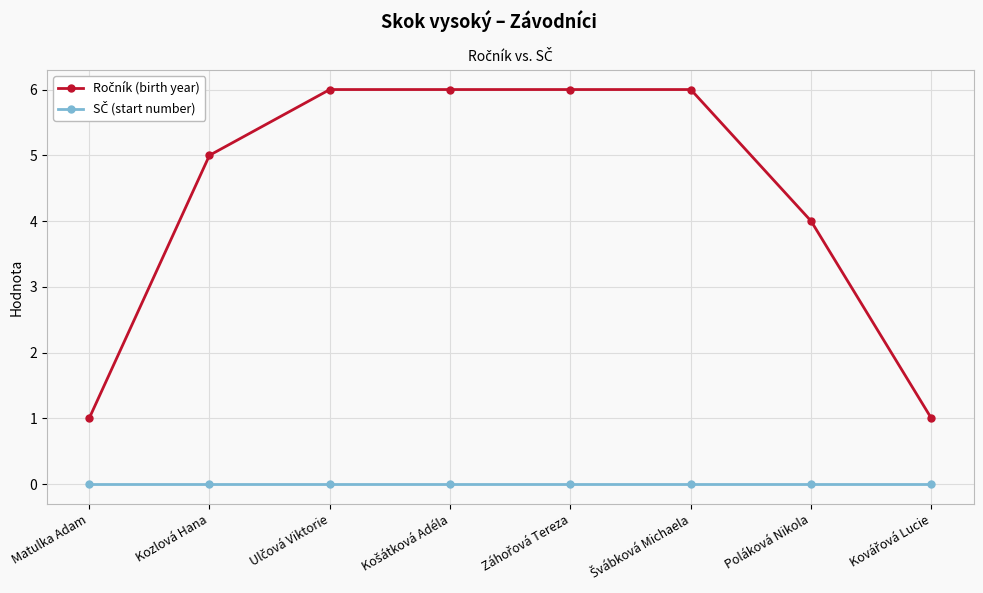

At how many categories does at least one series exceed 2?

6